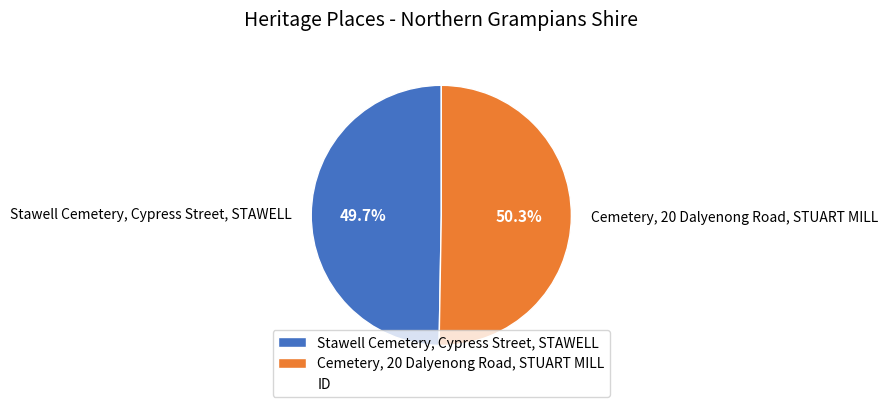

Is the sum of Stawell Cemetery, Cypress Street, STAWELL and Cemetery, 20 Dalyenong Road, STUART MILL greater than half?

Yes